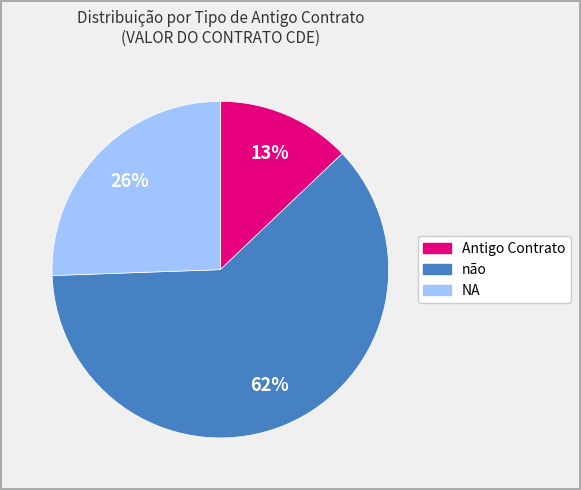

To the nearest percent, what is the average slice percentage?

33%